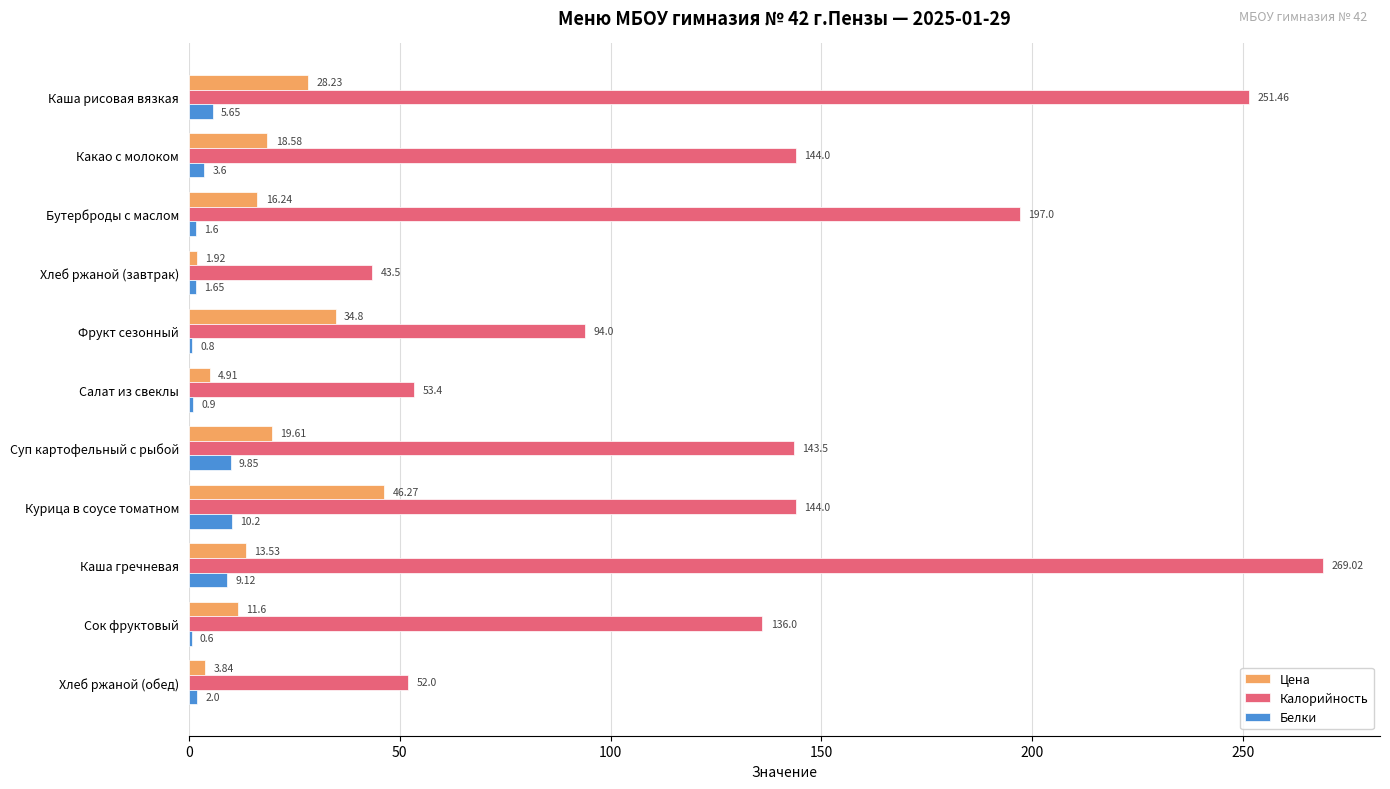

What is the total value across all series at Бутерброды с маслом?

214.8